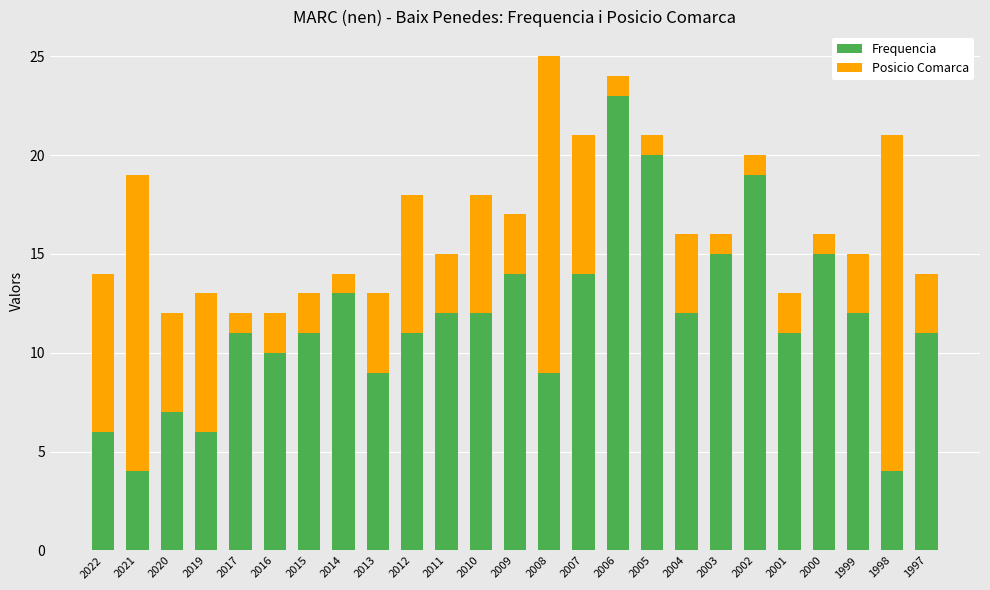

Which category has the highest value in the Frequencia series?

2006